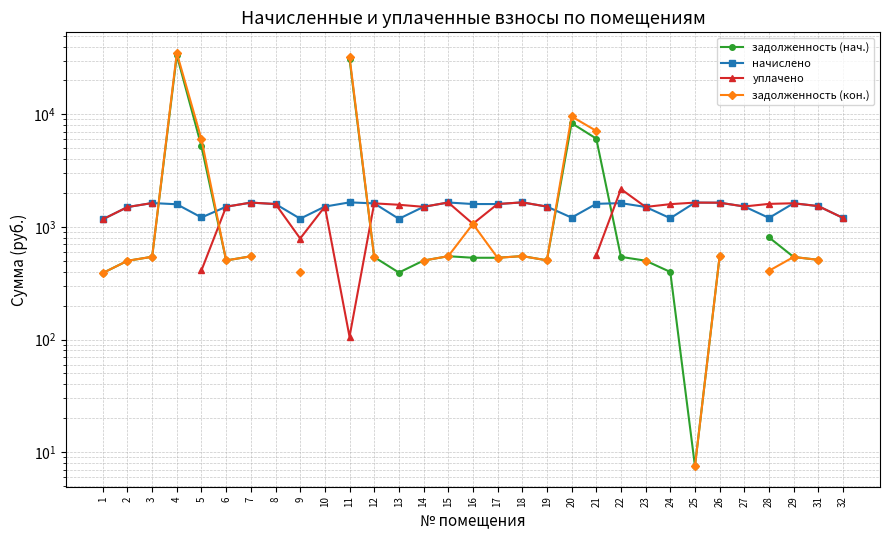

Where do задолженность (нач.) and уплачено first cross each other?

5 and 6